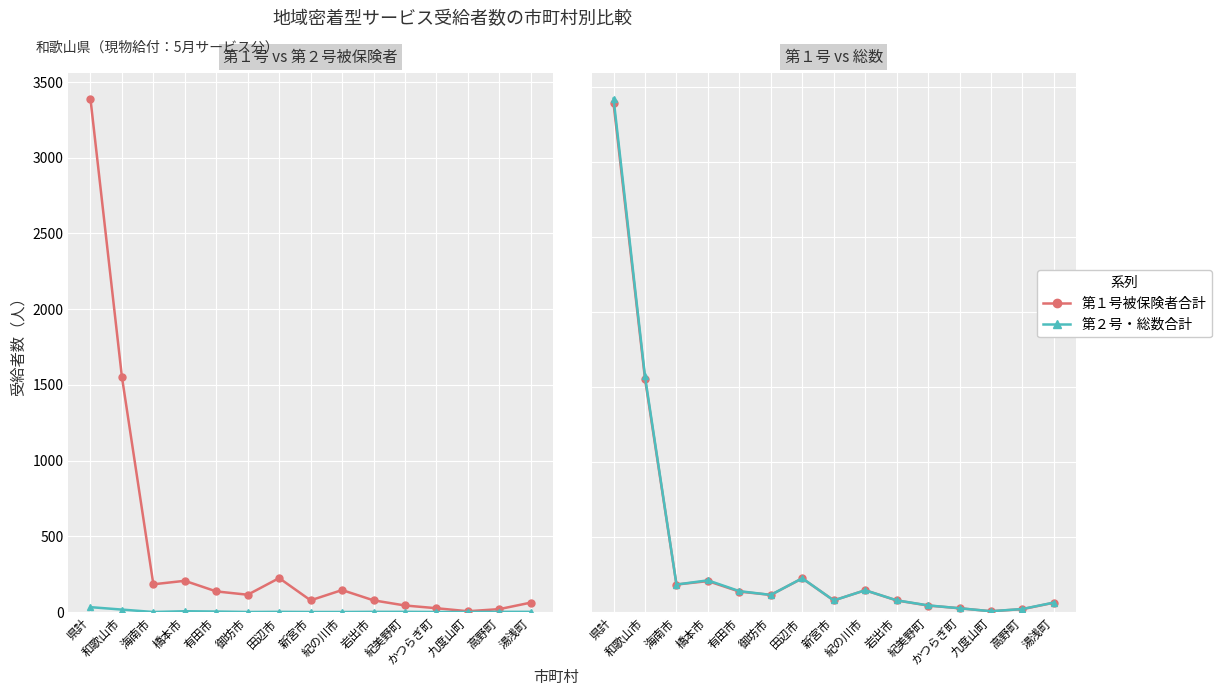

What is the approximate value of 第２号被保険者合計 at 湯浅町?

1